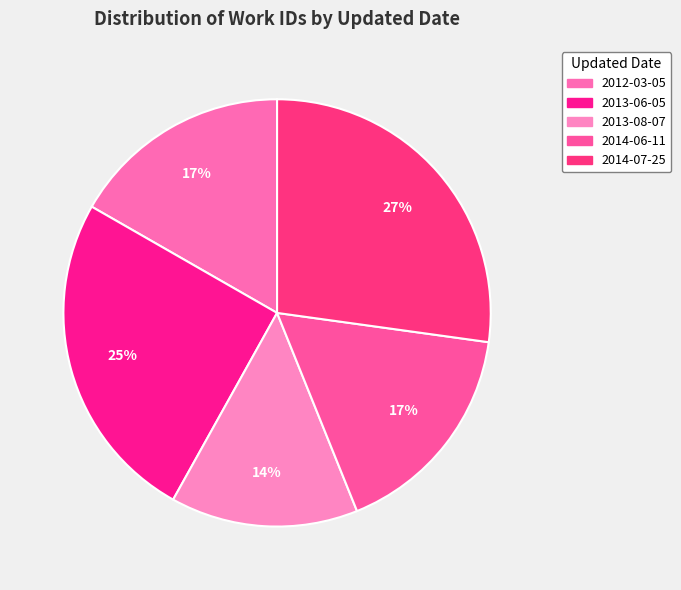

How many segments does this pie chart have?

5